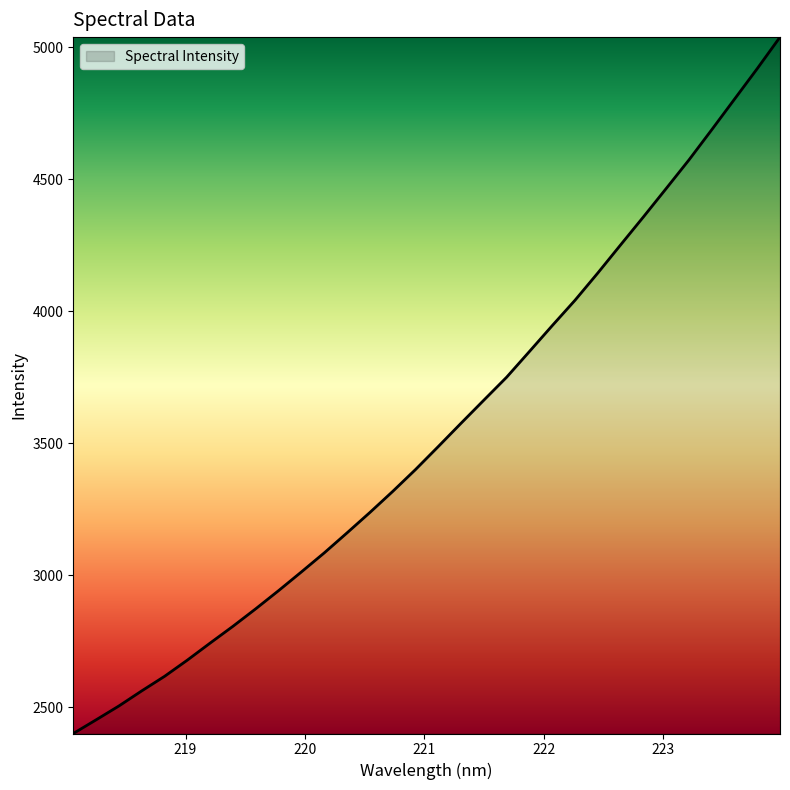

What is the maximum value shown in the chart?

5038.6